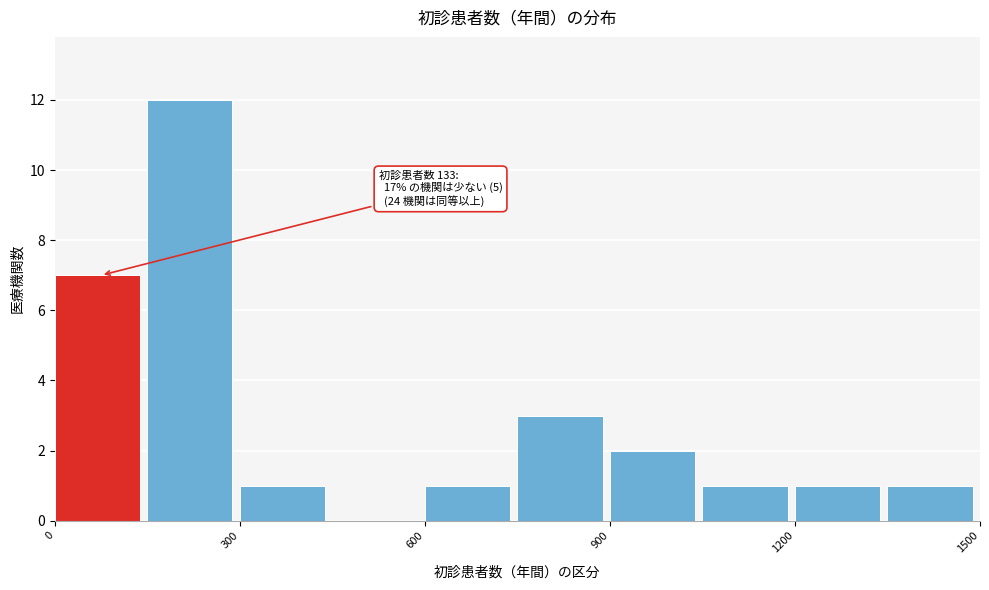

Read against the x-axis, roughly where is the centre of the tallest bar?

200